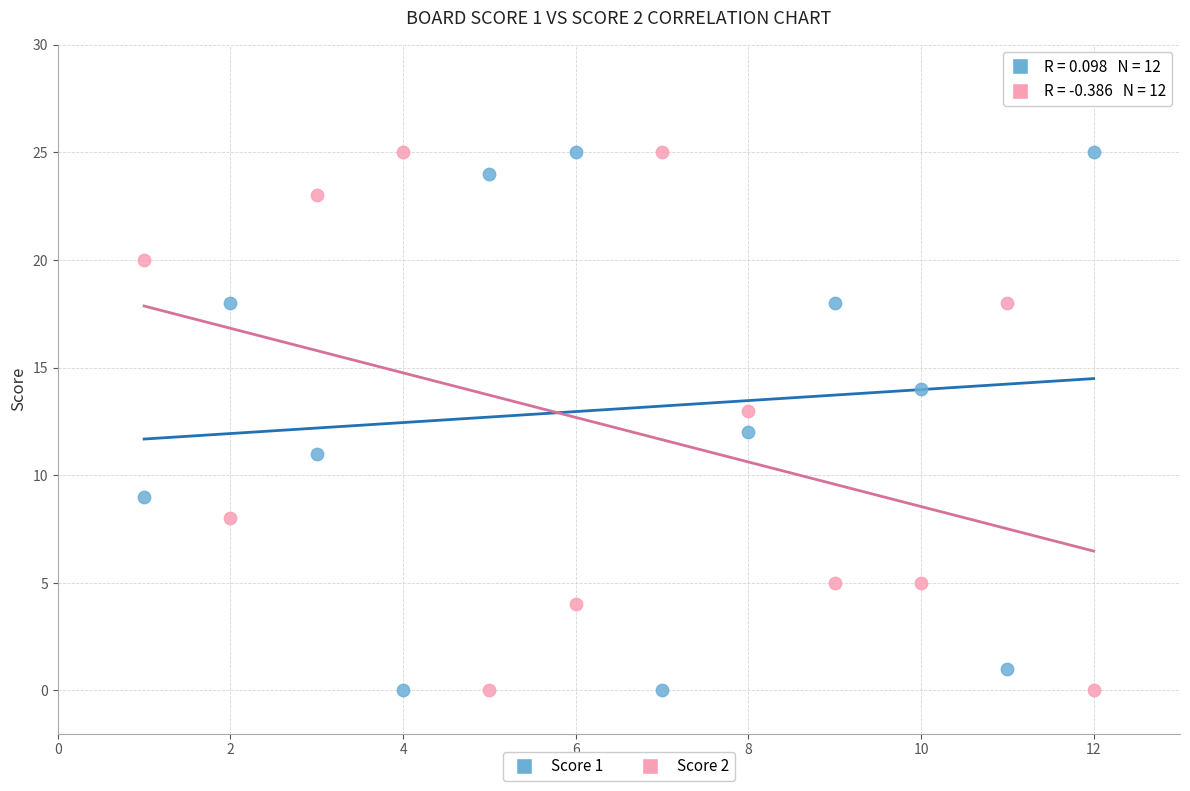

What are all the series names shown in the legend?

Score 1, Score 2